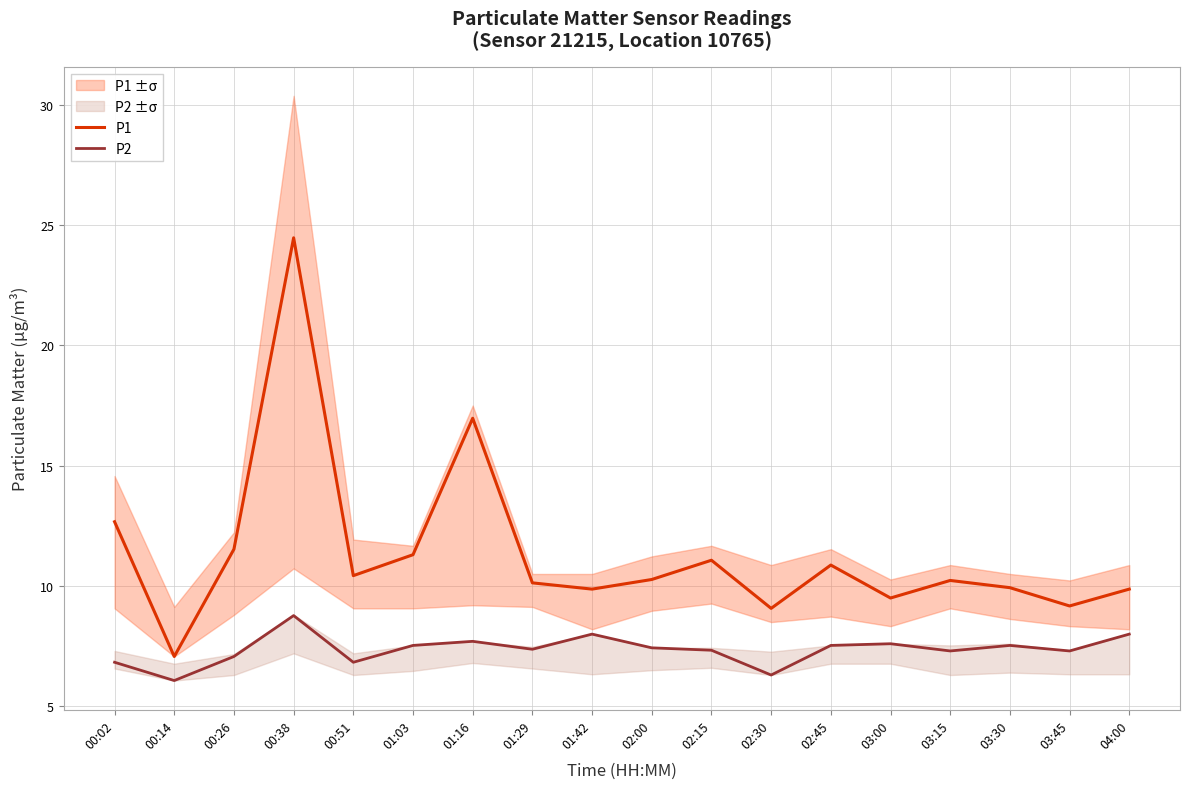

Which has a higher value, 01:42 or 01:29?

01:29